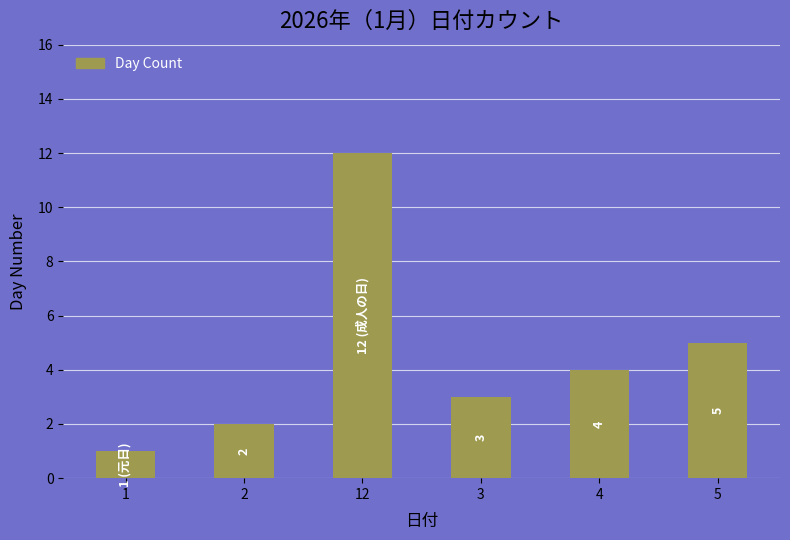

Which label corresponds to the largest value in the chart?

12